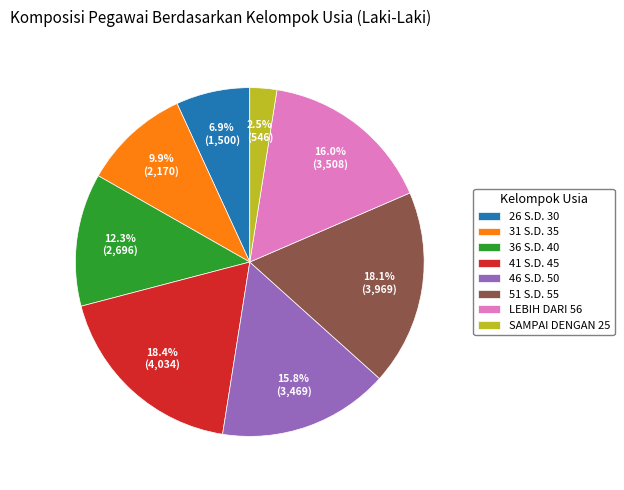

How many segments does this pie chart have?

8